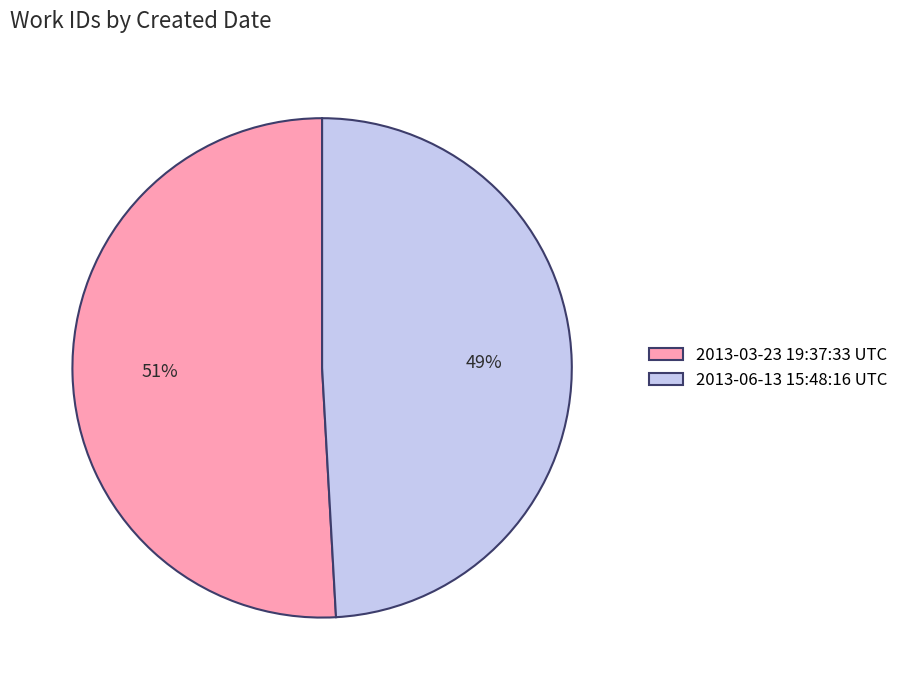

Which category has the smallest portion of the pie?

2013-06-13 15:48:16 UTC